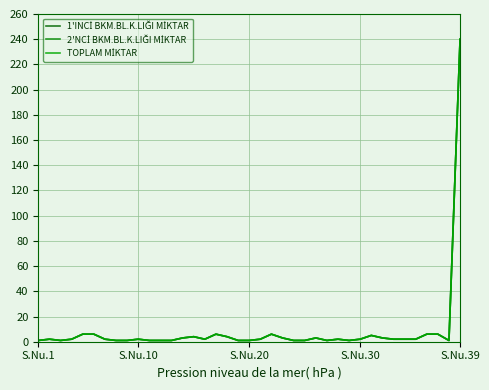

What is the greatest value displayed?

240